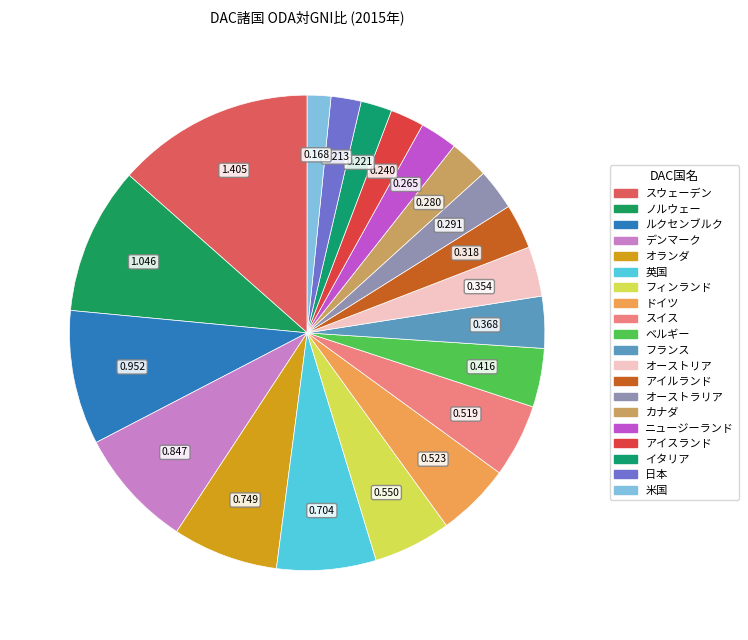

Does アイスランド account for over 50% of the chart?

No